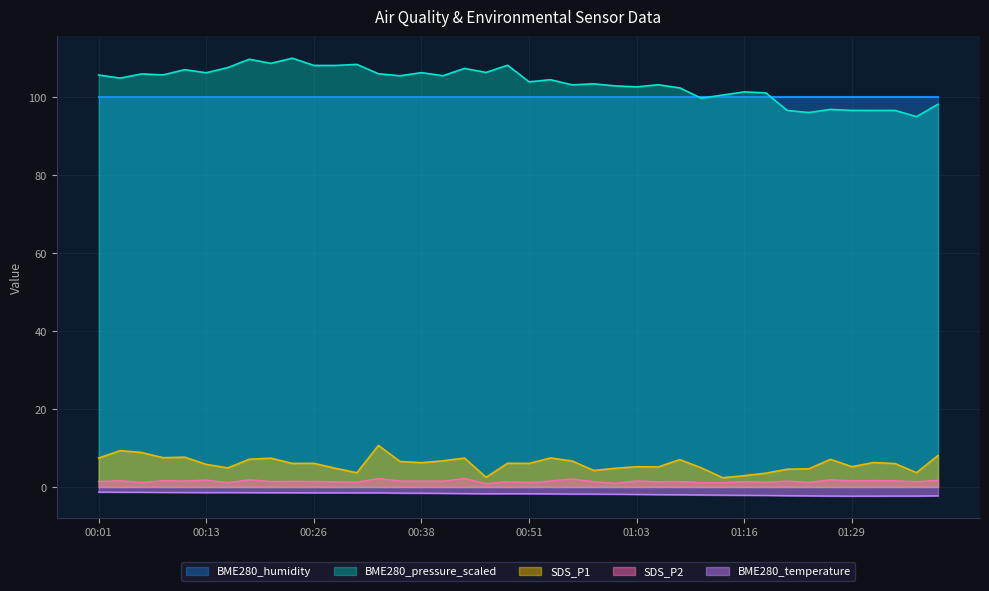

Does the chart have visible grid lines?

Yes